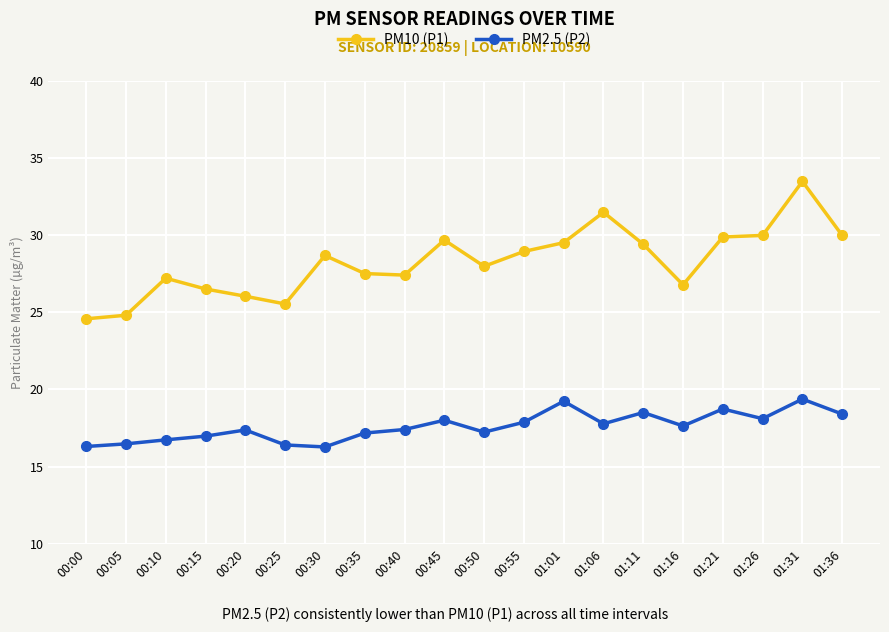

At which category does PM10 (P1) reach its first local peak?

00:10